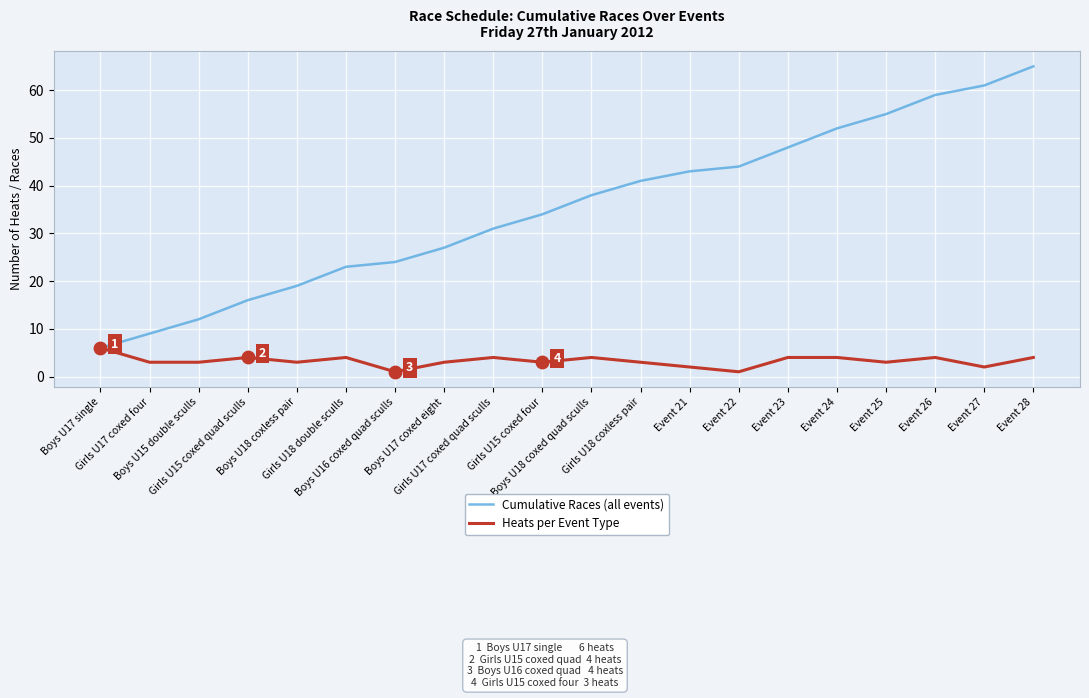

What is the highest value of the Cumulative Races (all events) series?

65